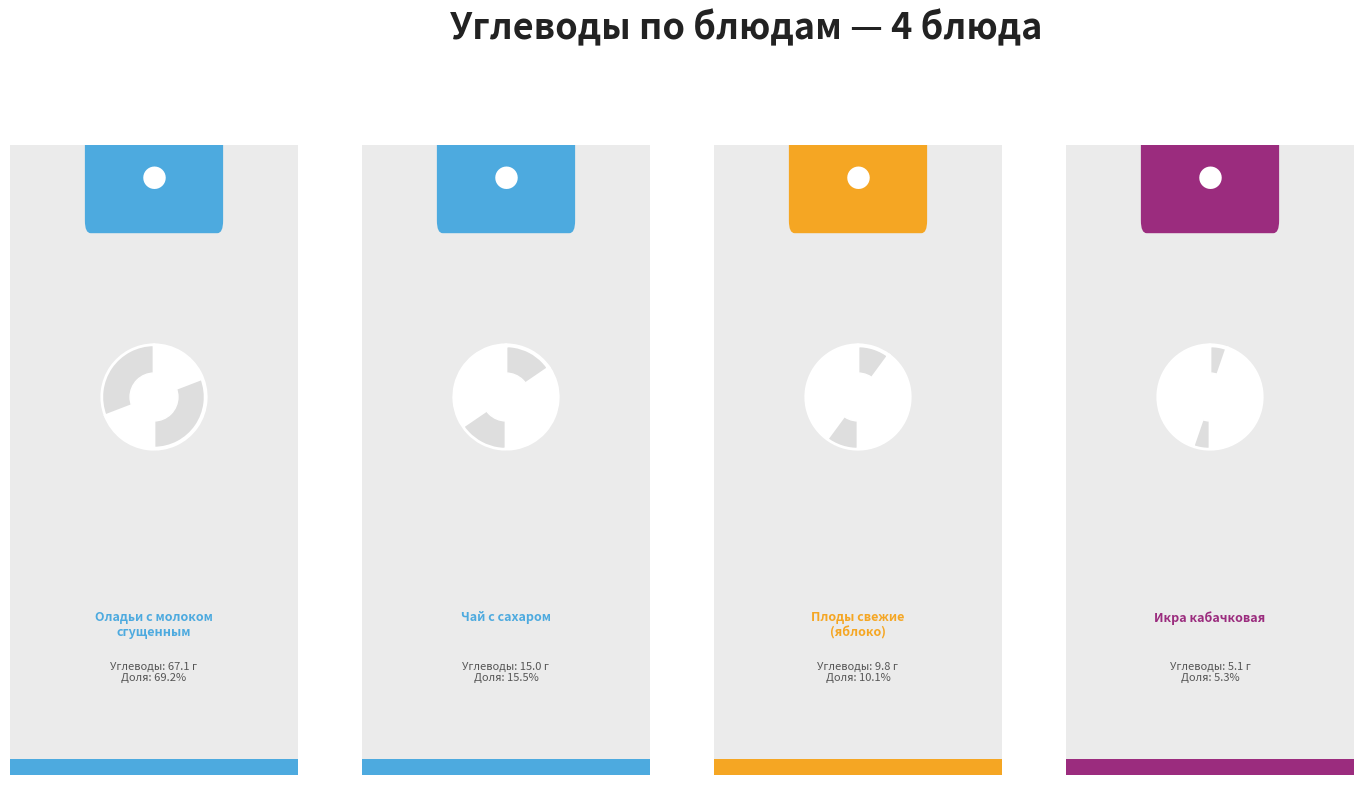

Which category has the smallest portion of the pie?

Икра кабачковая